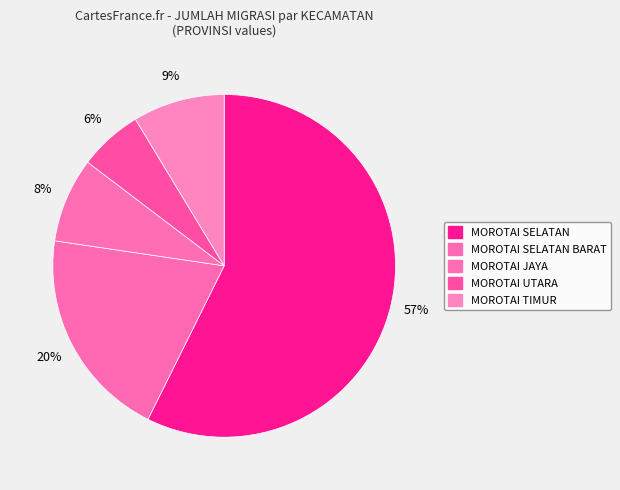

How many slices are in this pie chart?

5